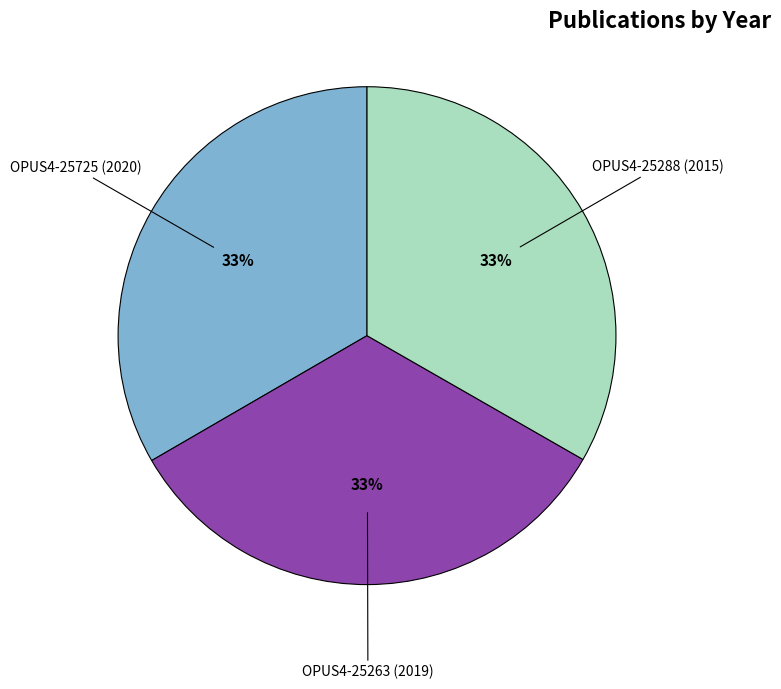

Is there any slice that represents more than half of the pie?

No